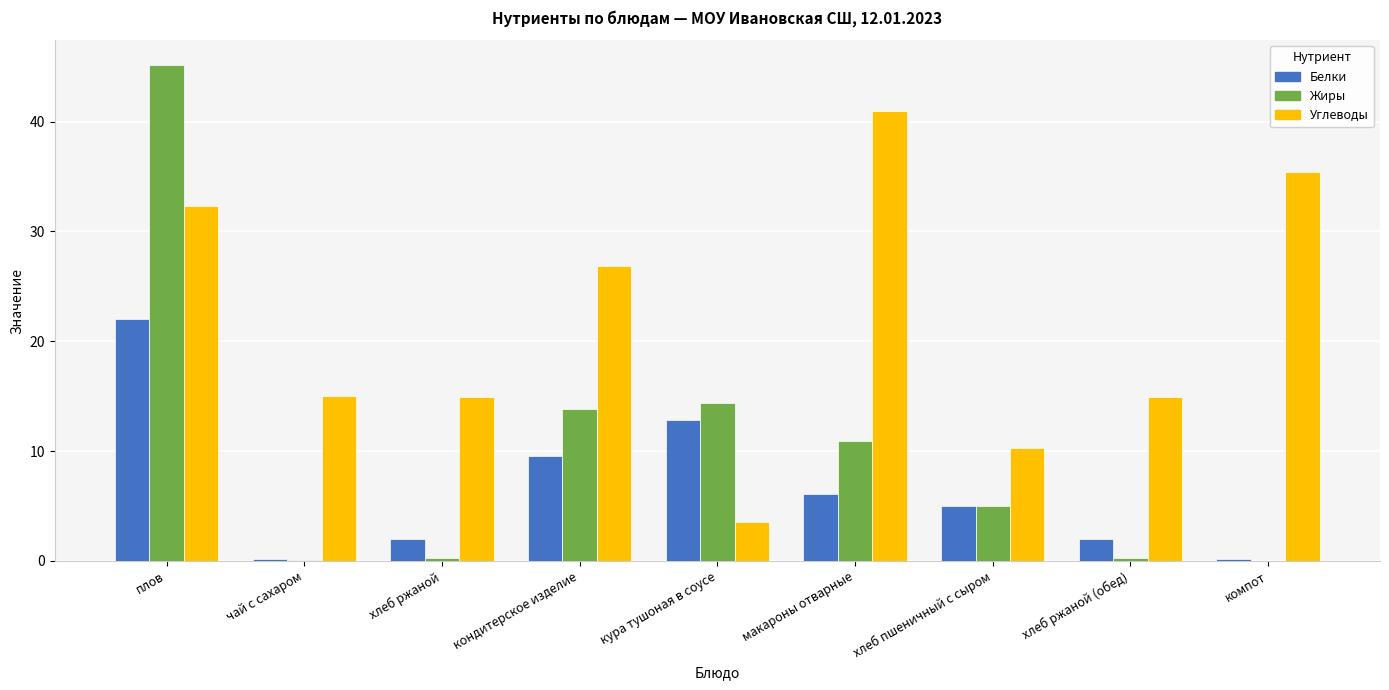

True or false: Углеводы has a value of 32.3 at плов.

True